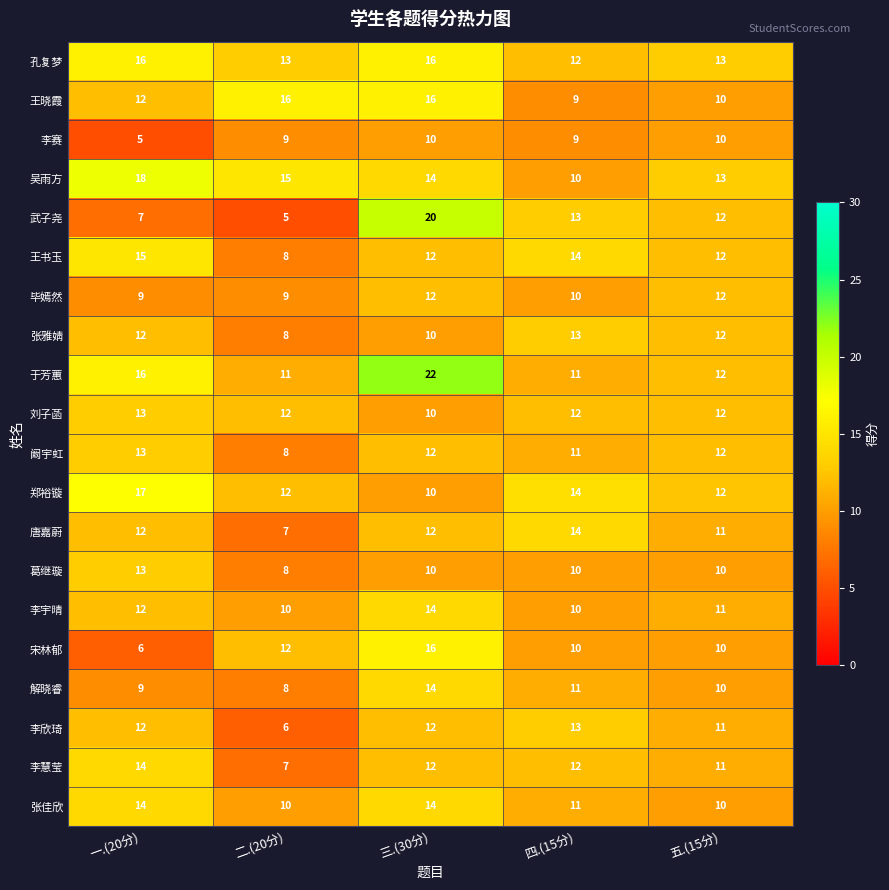

What is the maximum value shown in the chart?

22